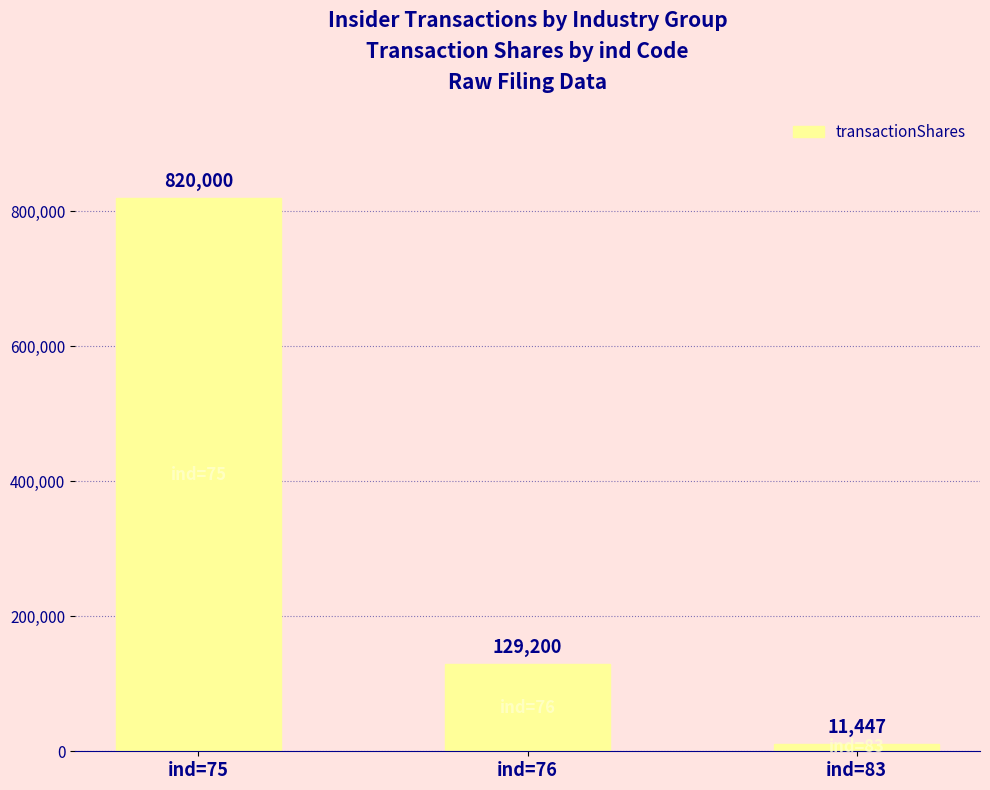

Is it true that the value at ind=76 is 129200?

True